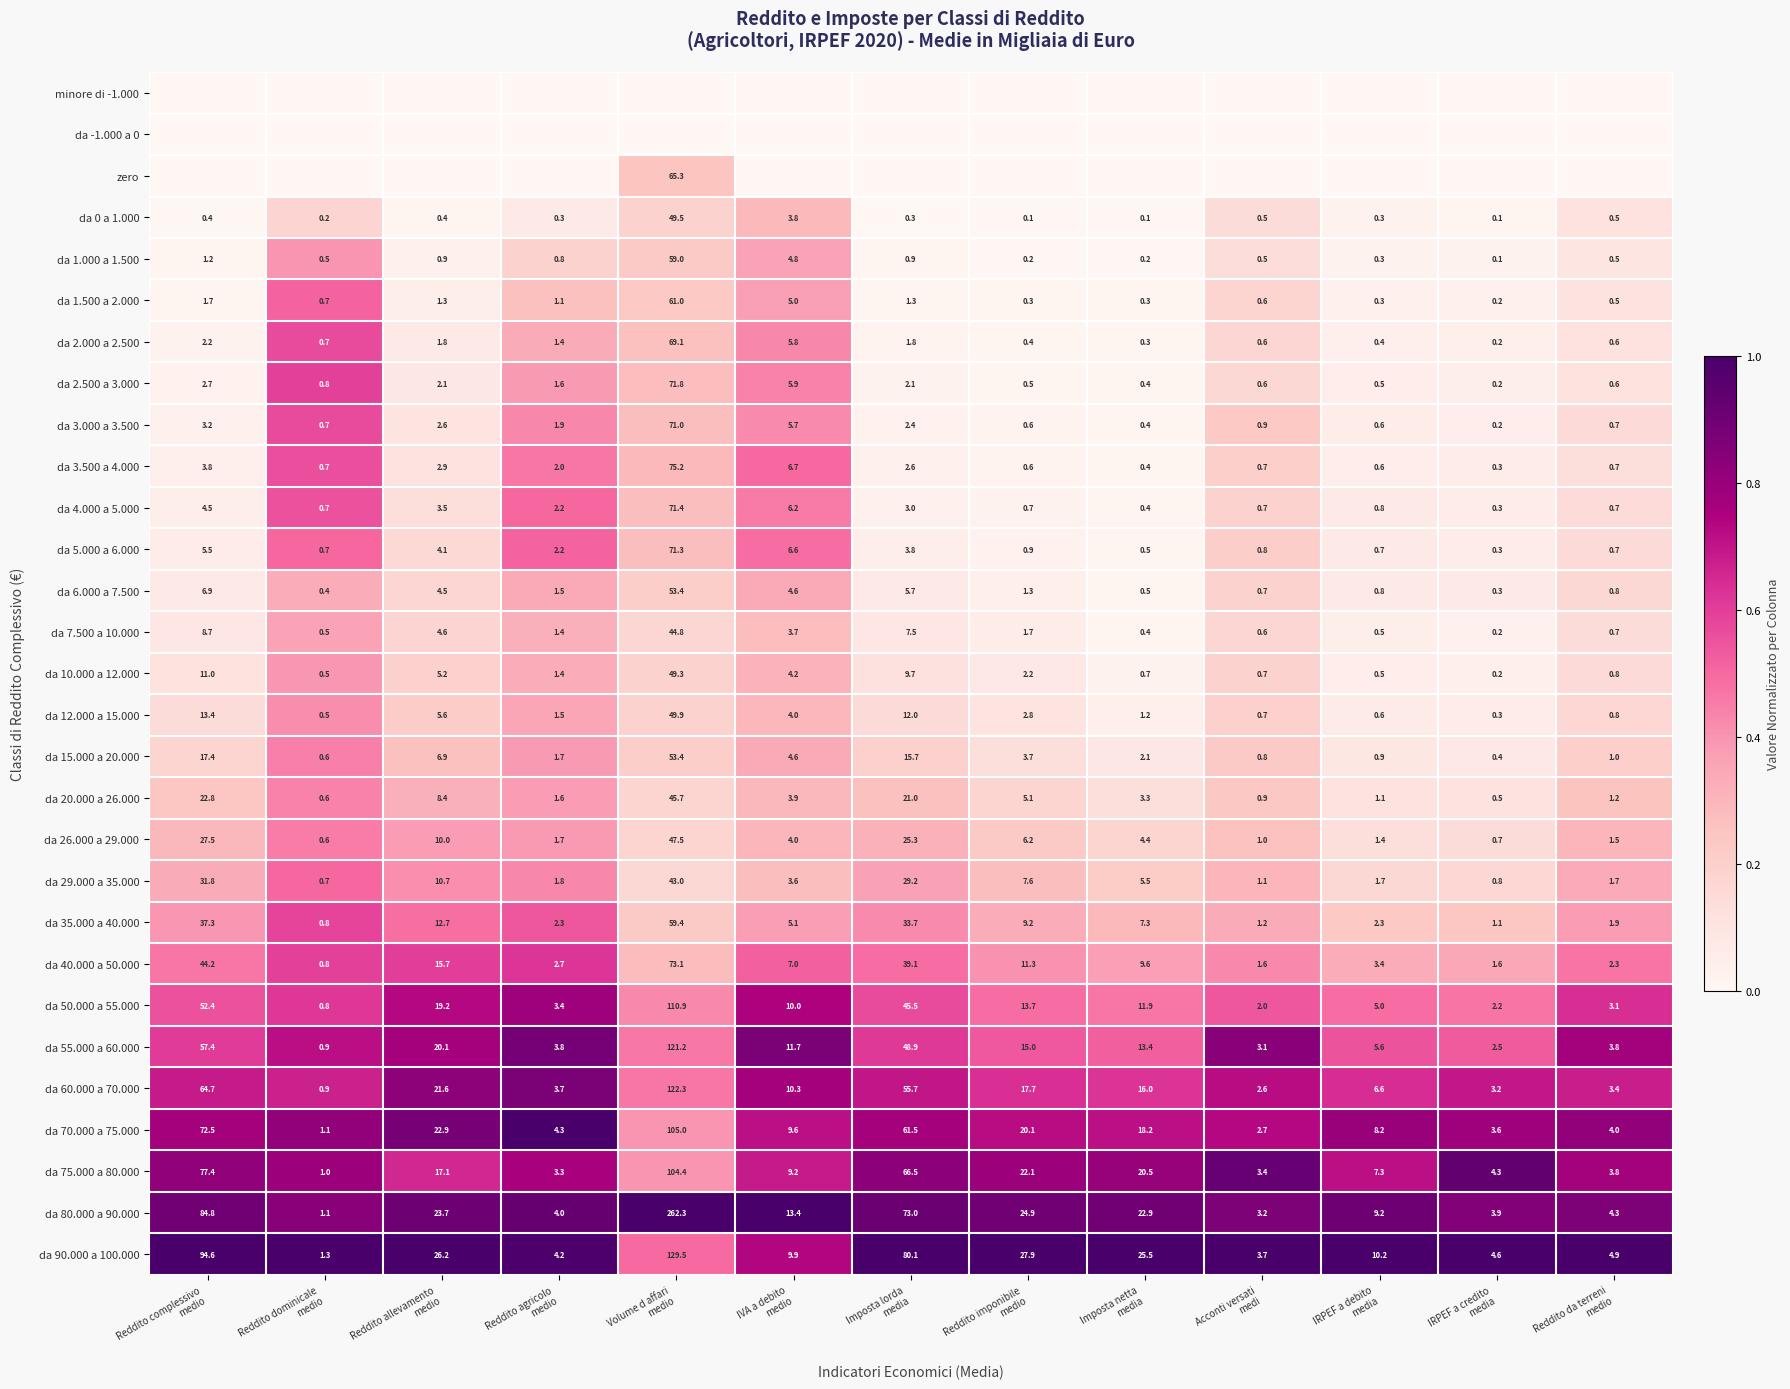

Which has a higher value, Reddito imponibile
medio or IRPEF a debito
media?

Reddito imponibile
medio